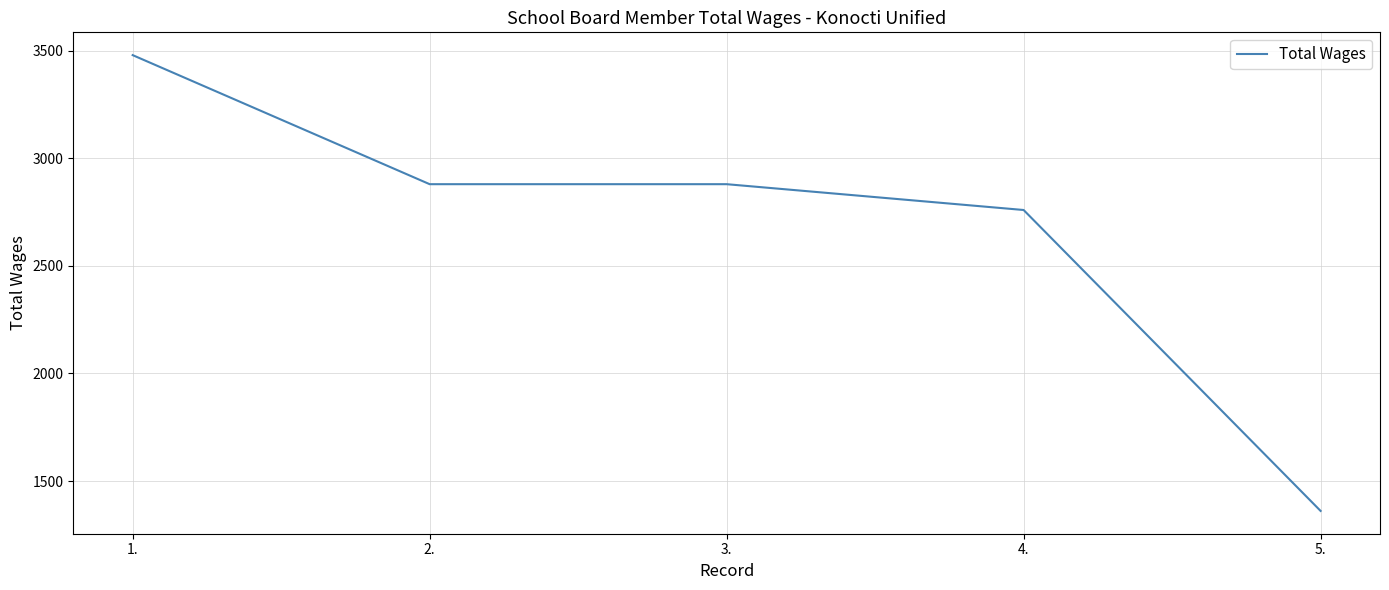

Does the chart have visible grid lines?

Yes